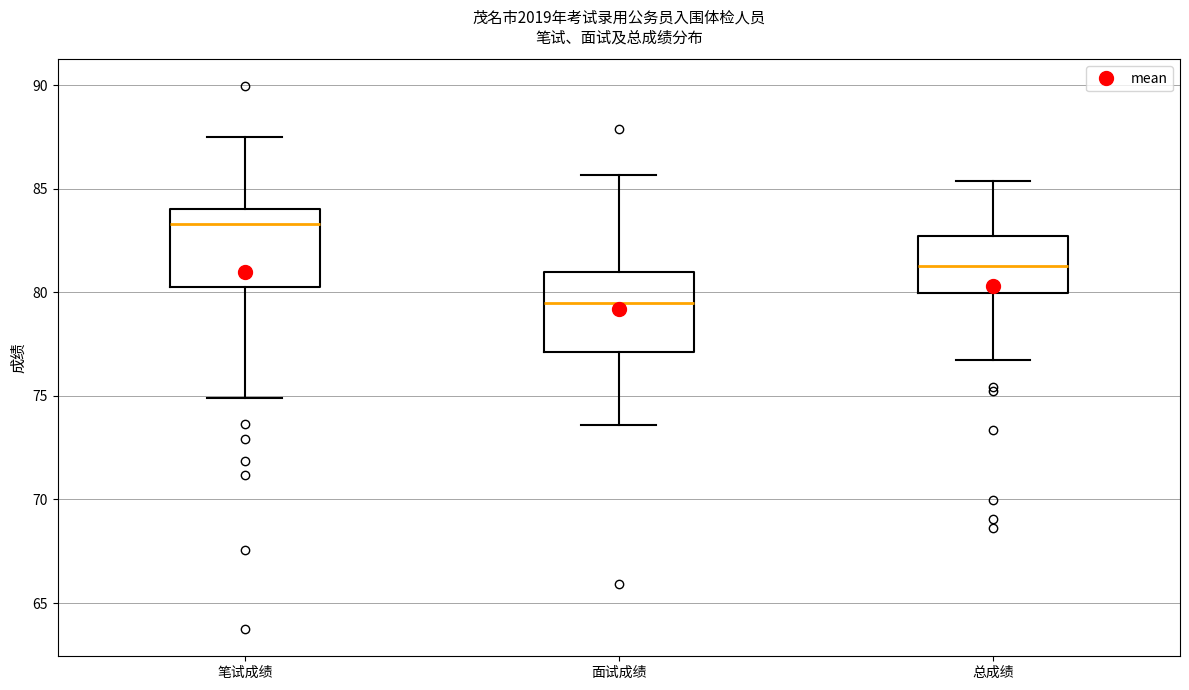

Which box's median line is the highest?

笔试成绩